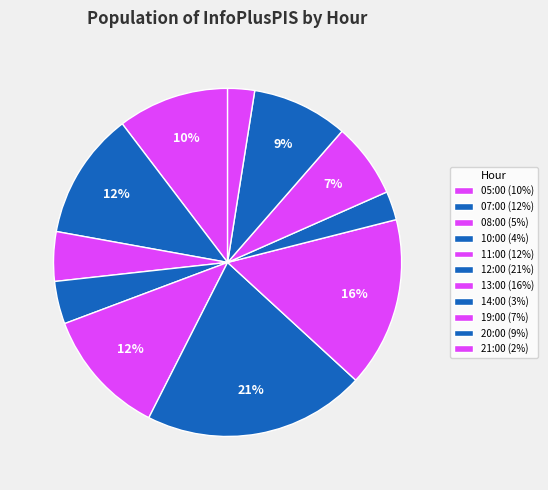

How many slices are in this pie chart?

11